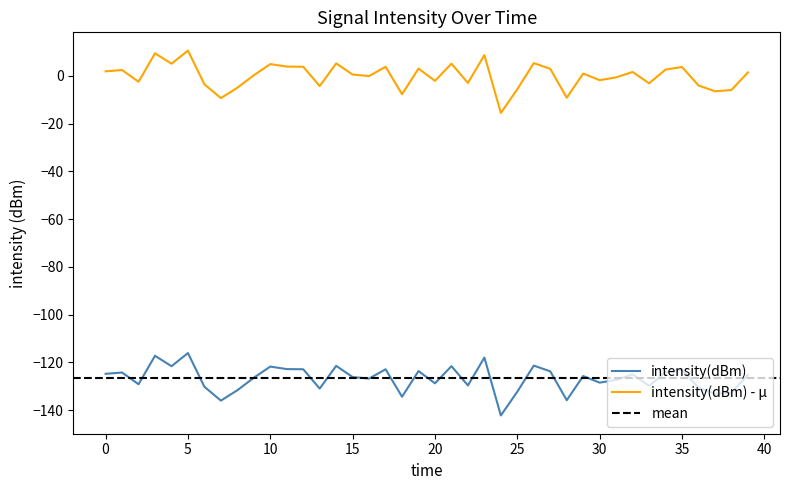

The value at 25 is -67.7. True or false?

False